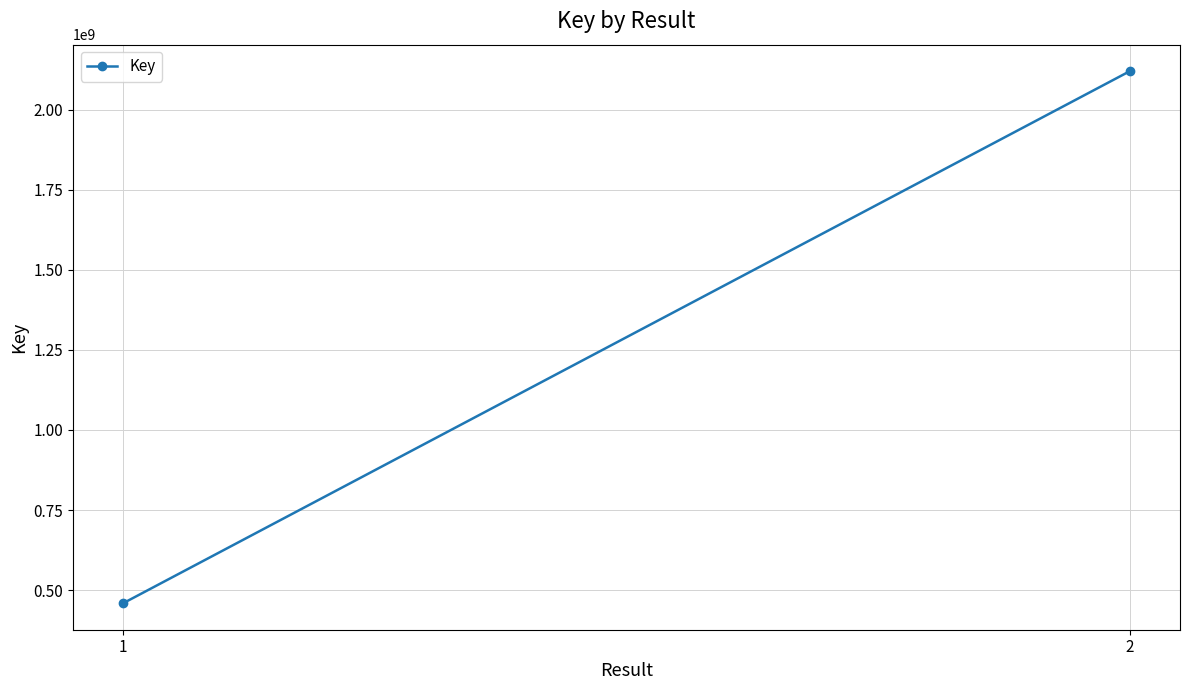

Approximately how many times larger is the value at 2 compared to 1?

4.6